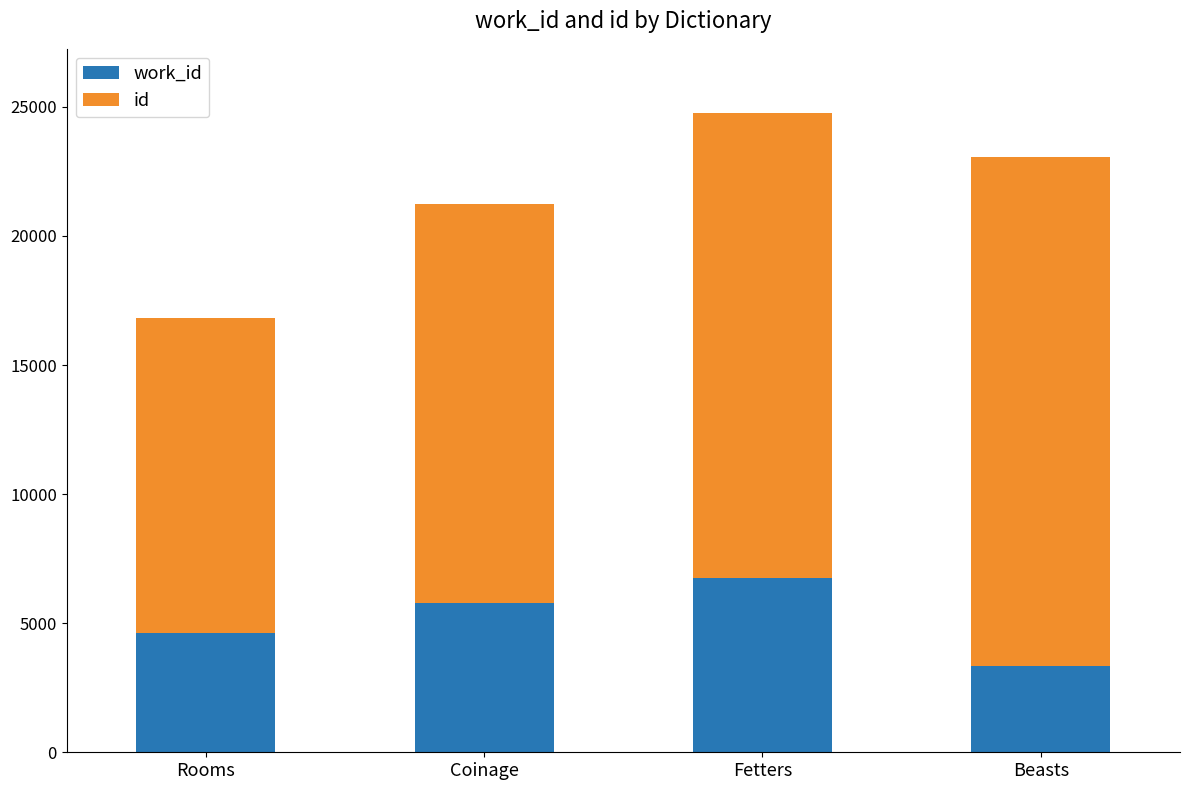

Count the number of data series in this chart.

2